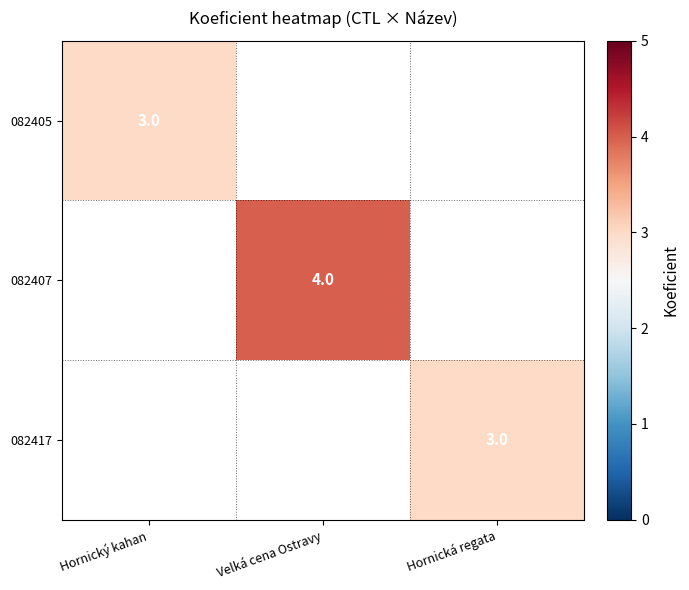

The value of 082417 at Hornická regata is 4.0. True or false?

False